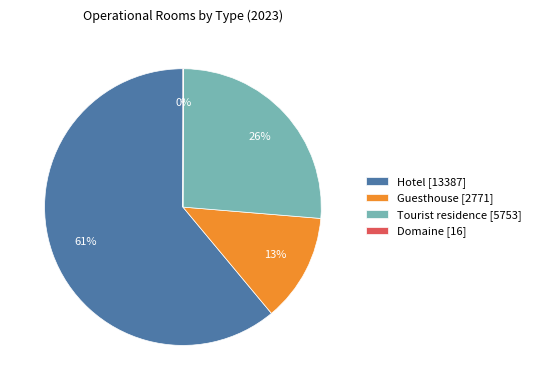

Which has a higher value, Hotel [13387] or Tourist residence [5753]?

Hotel [13387]